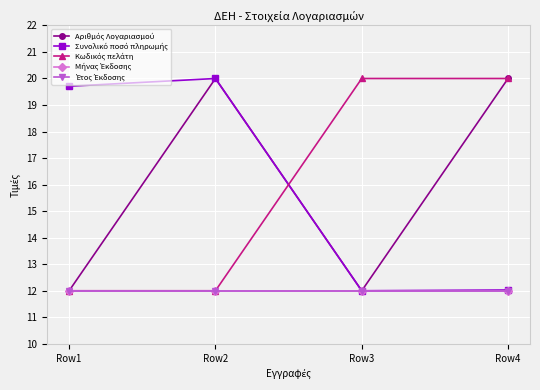

Is this an area chart (filled region under the line)?

No